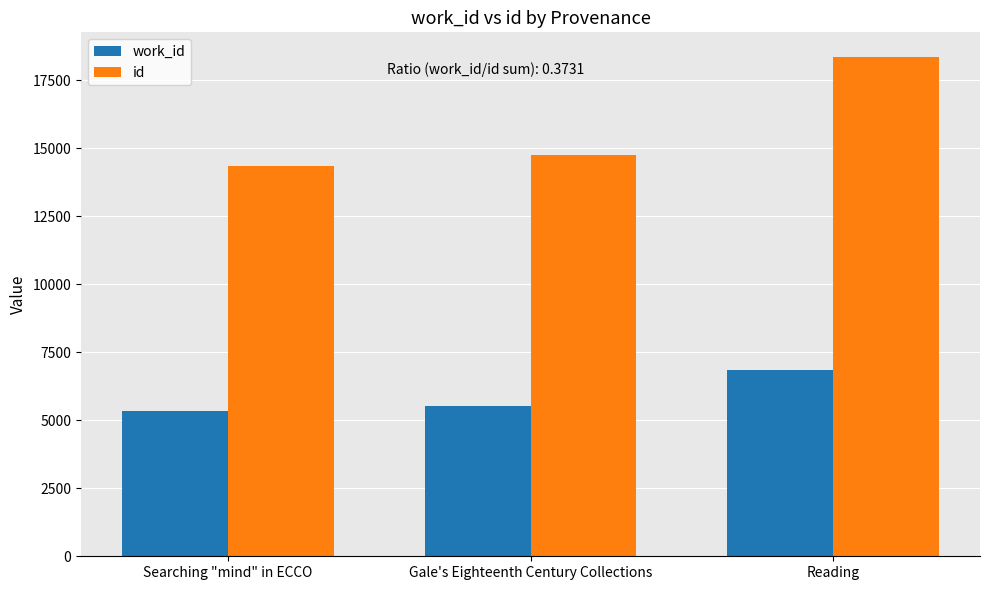

What is the value of the id bar at the 2nd from the left?

14756